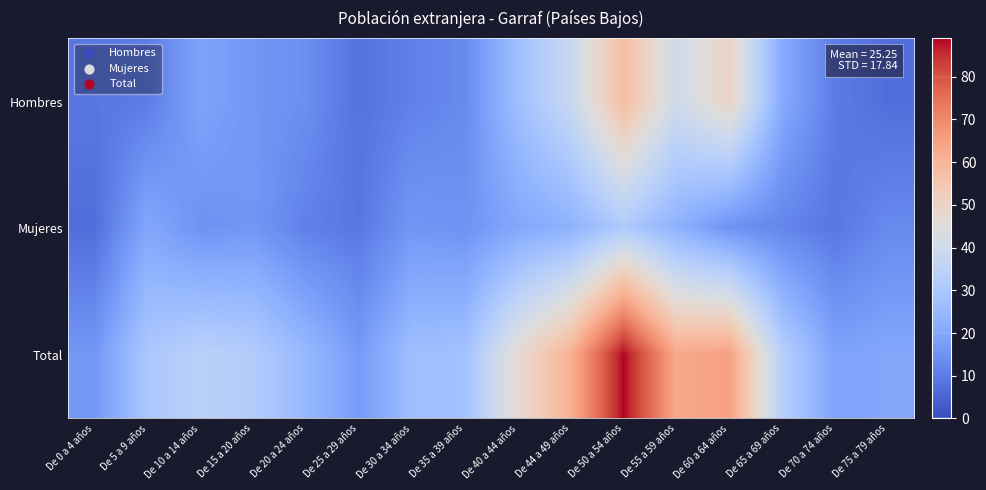

What is the total value across all series at De 75 a 79 años?

40